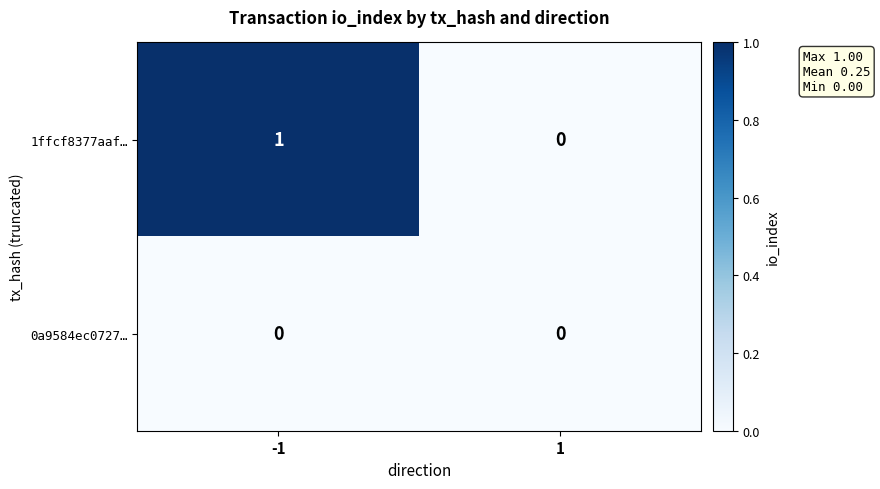

Rank the series by their maximum value, from lowest to highest.

0a9584ec0727…, 1ffcf8377aaf…